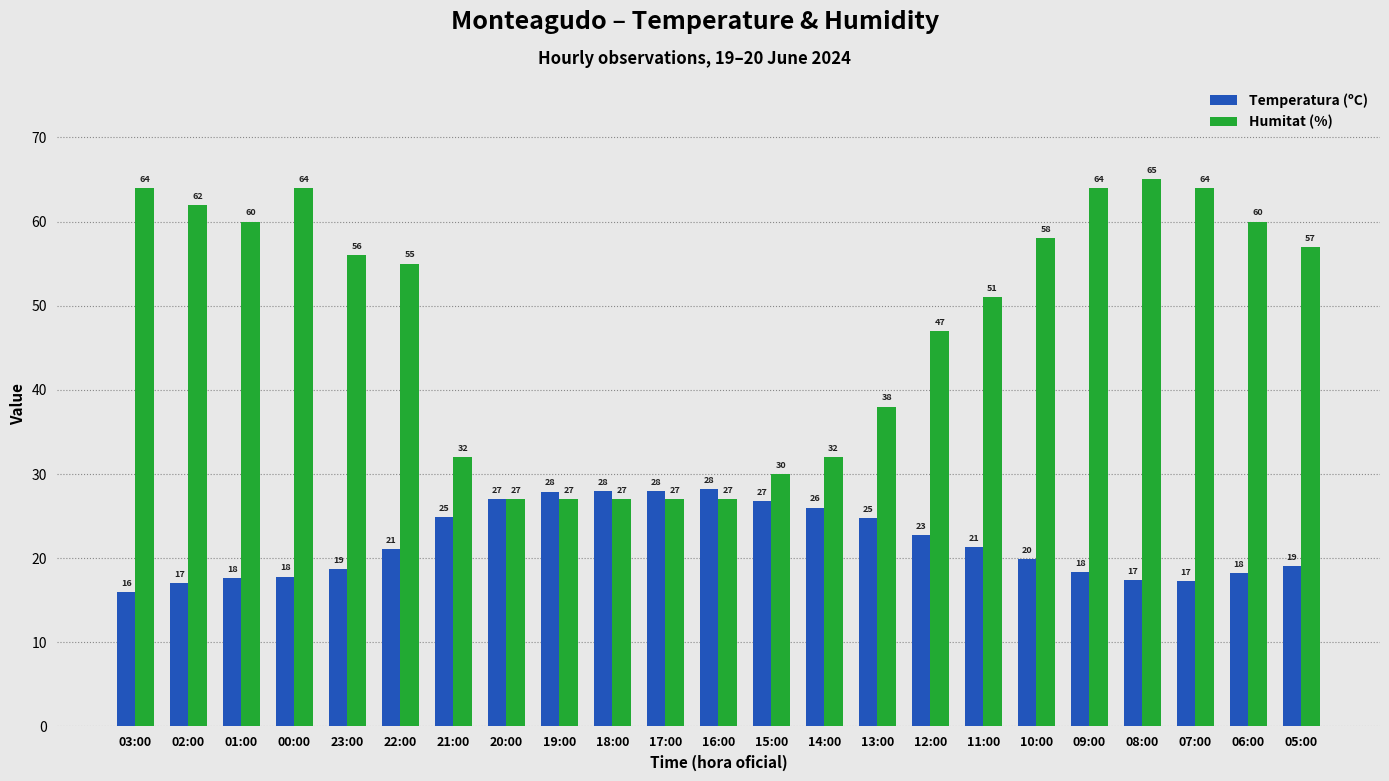

How many series are shown in this chart?

2